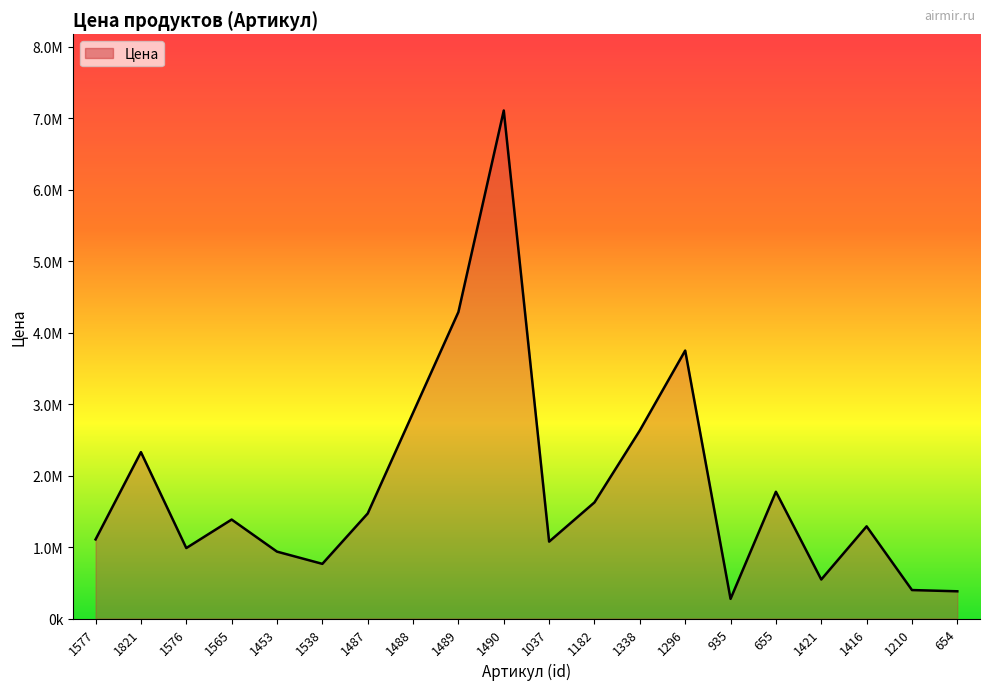

Is it true that the value at 1416 is 753052?

False